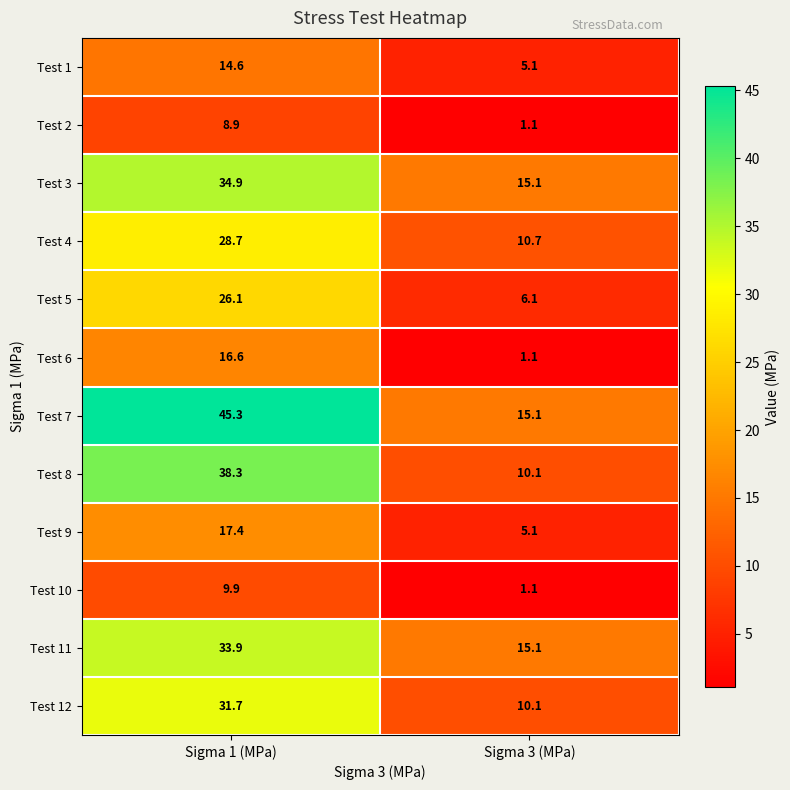

Where is Test 9 nearest to the value 11?

Sigma 3 (MPa)